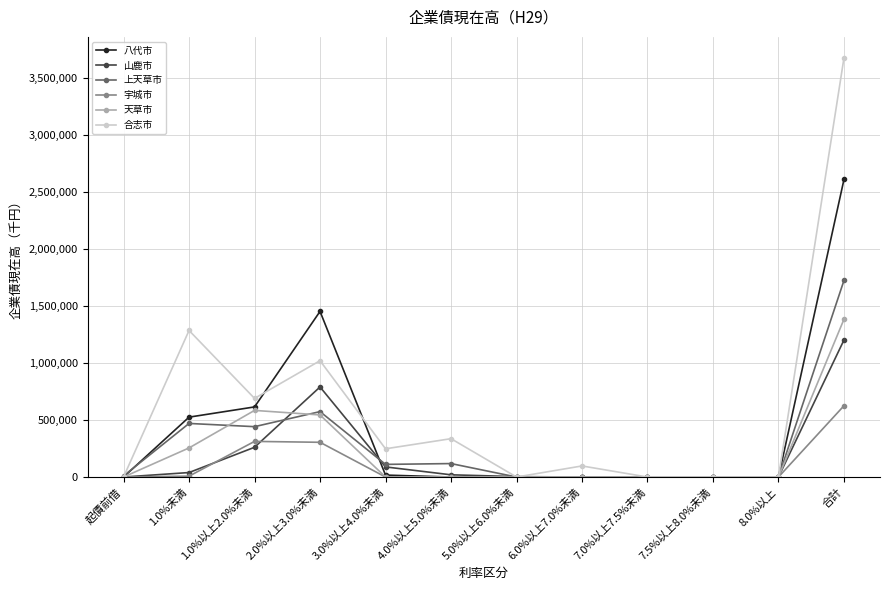

List the series in order of their peak value, lowest first.

宇城市, 山鹿市, 天草市, 上天草市, 八代市, 合志市